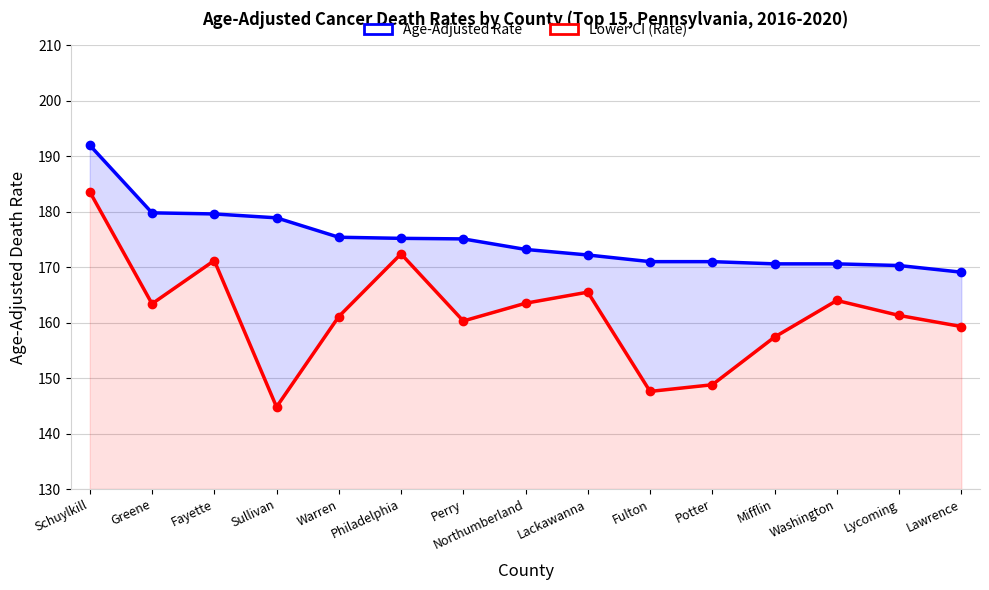

What are all the series names shown in the legend?

Age-Adjusted Rate, Lower CI (Rate)